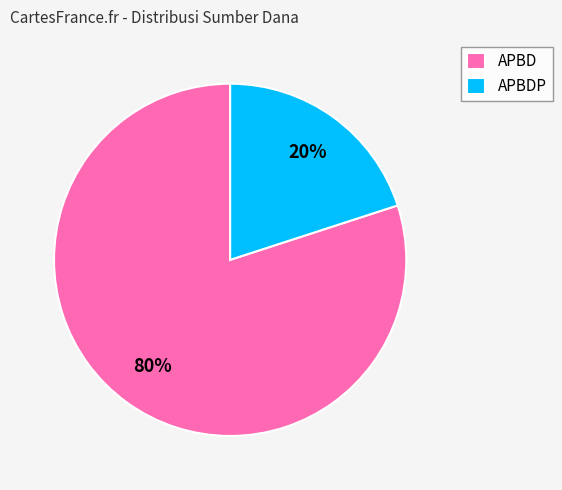

Between APBD and APBDP, which is larger?

APBD